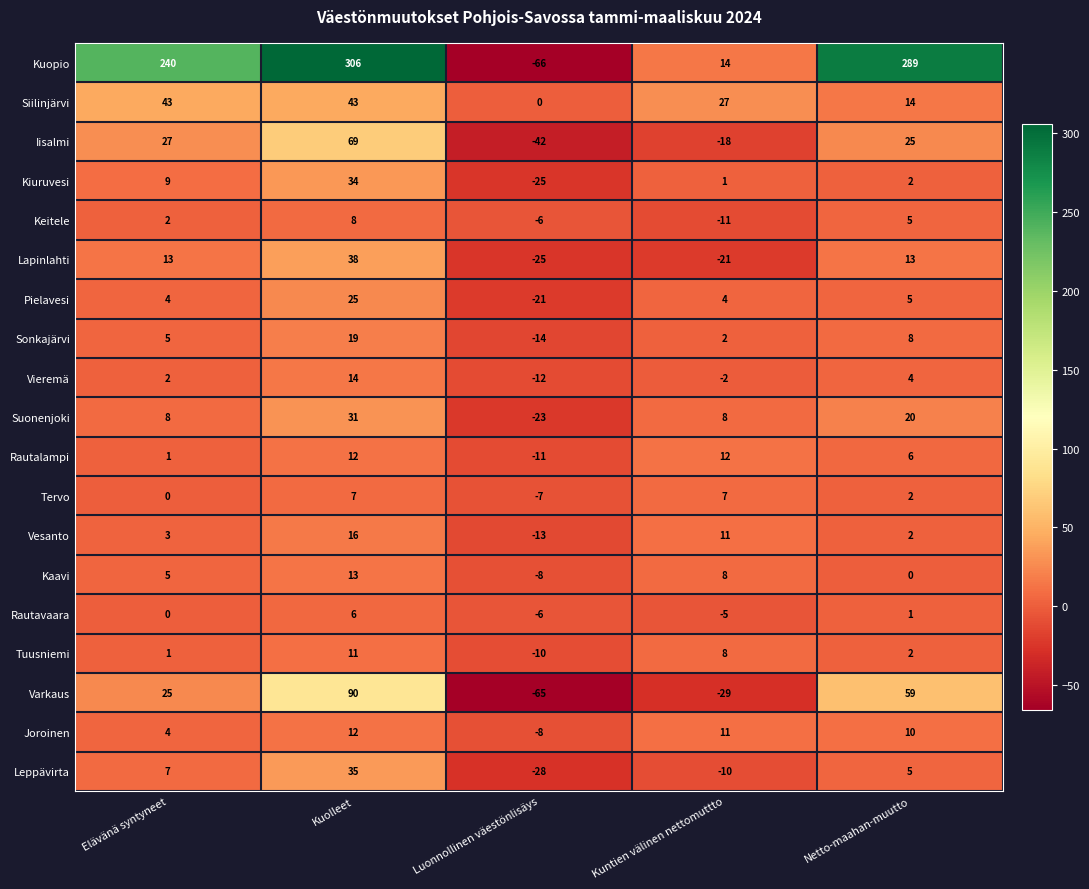

What is the maximum value shown in the chart?

306